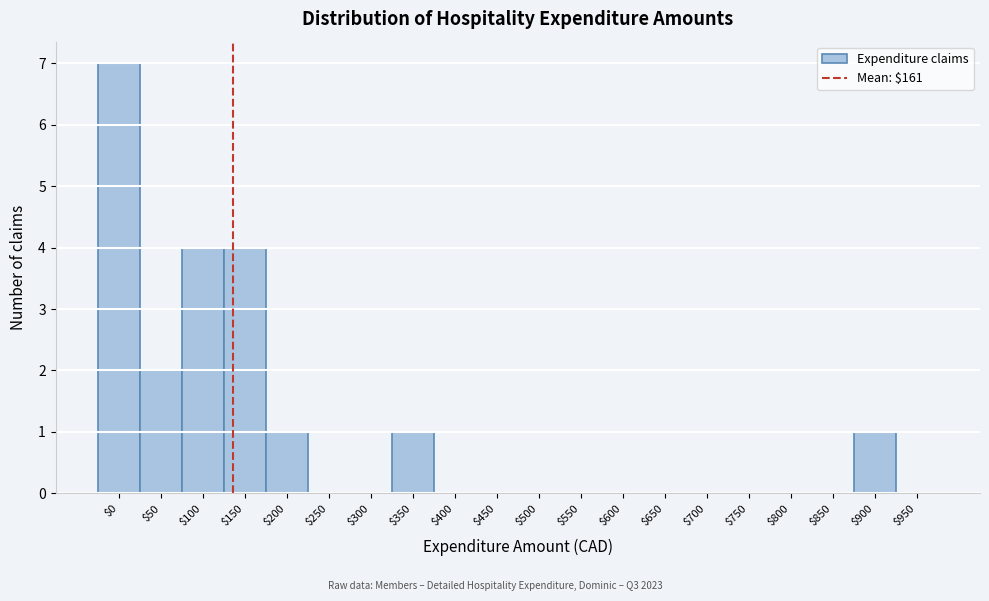

What is the sum of all values?

20